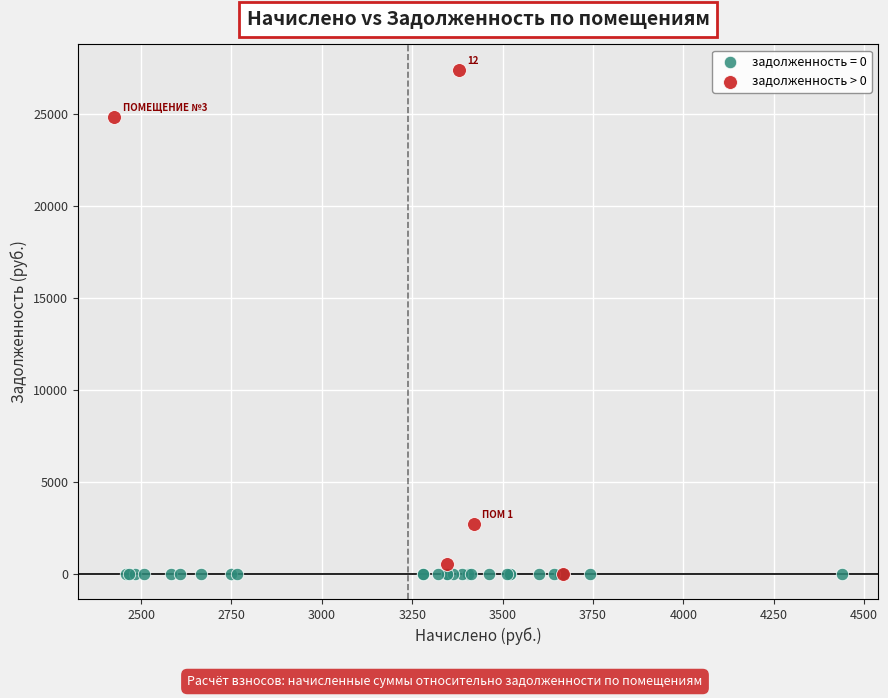

Which series contains the highest Y value?

задолженность > 0